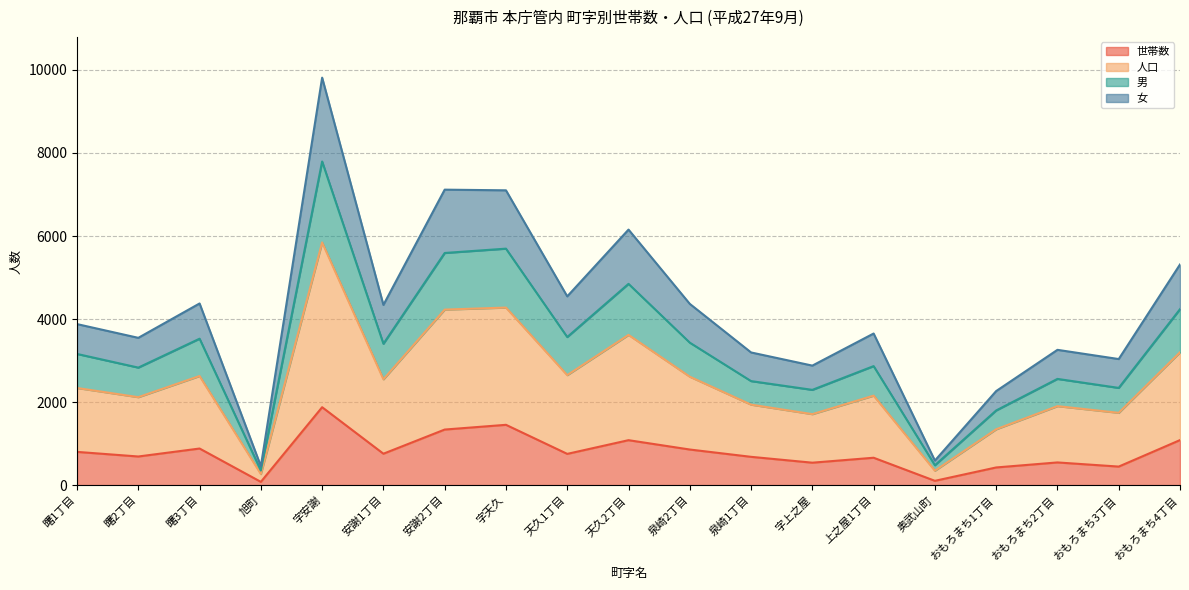

The 人口 series shows 8274 at 天久2丁目. True or false?

False